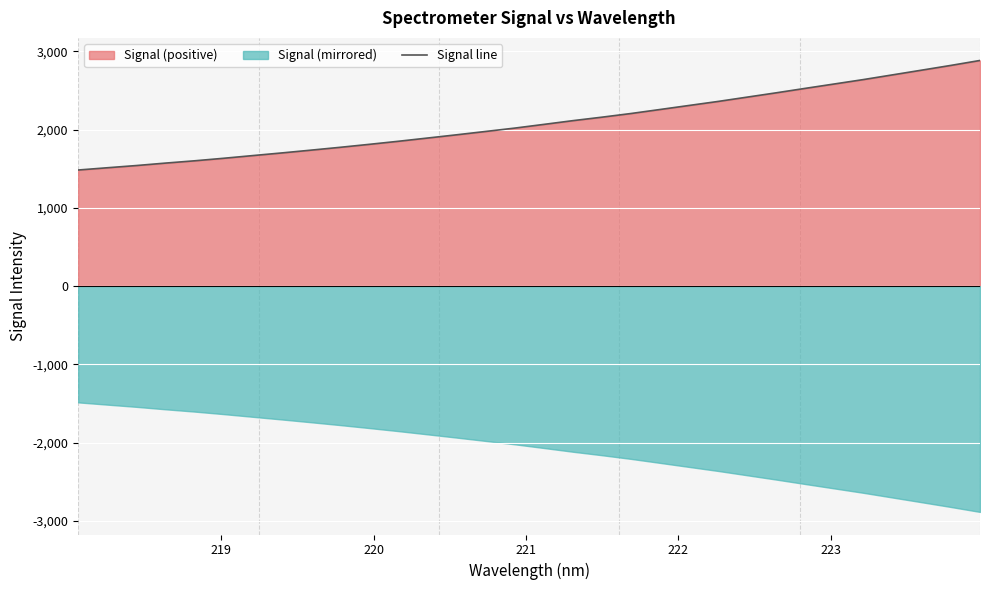

What is the minimum value for Signal line?

1484.8